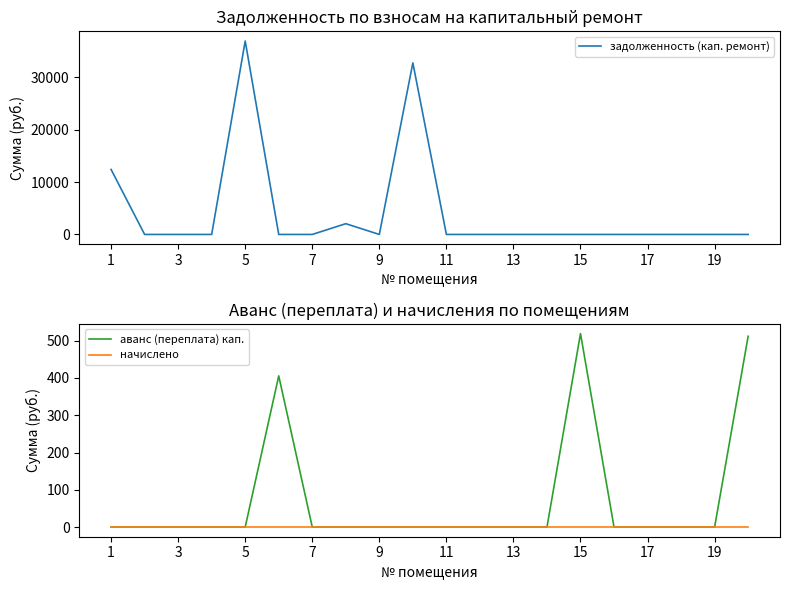

At how many categories does at least one series exceed 36425?

1